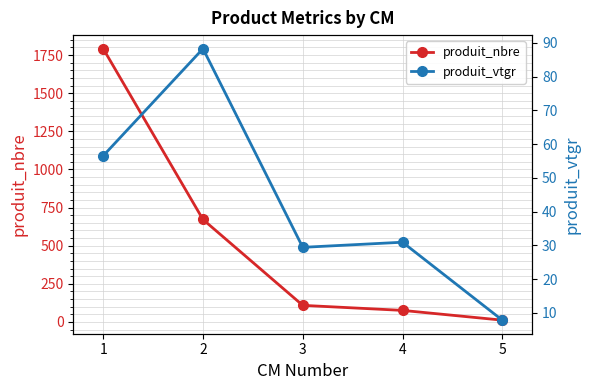

What is the spread (max minus min) of values at 2?

583.8